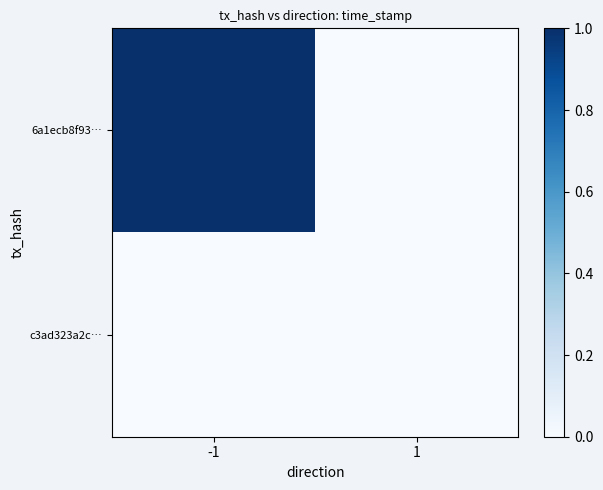

Count the number of data series in this chart.

2